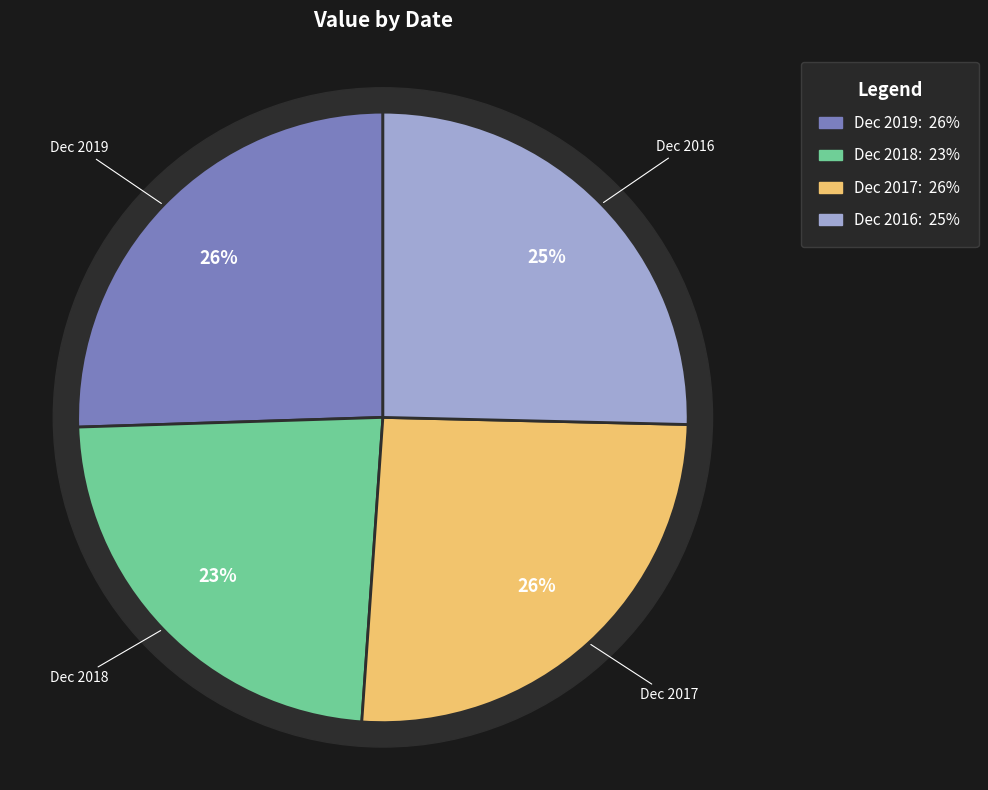

Rank the categories by value from highest to lowest.

Dec 2017, Dec 2019, Dec 2016, Dec 2018